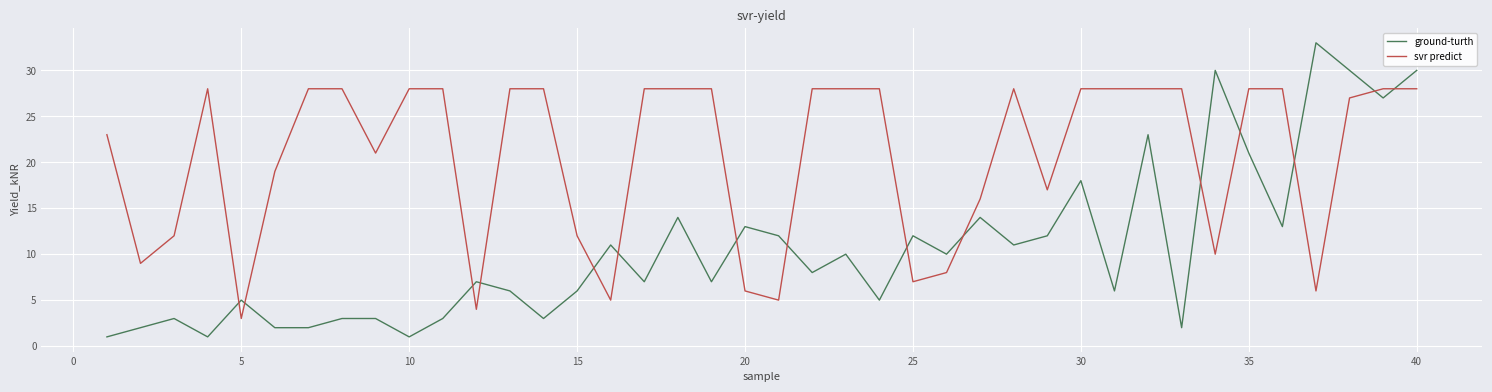

True or false: ground-turth and svr predict cross at least once.

True